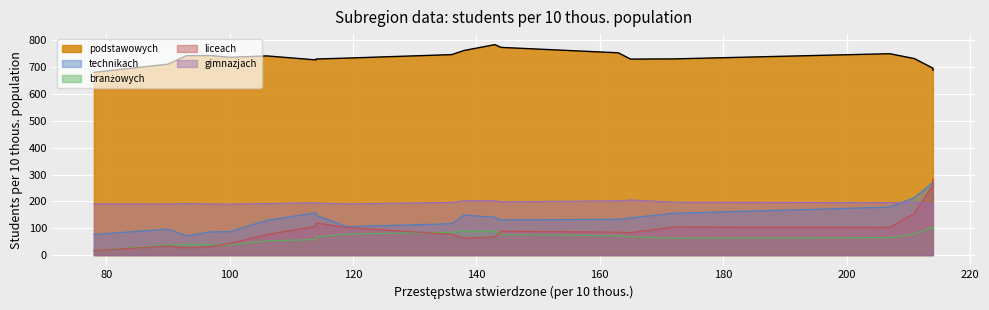

What is the approximate value of branżowych at ostrowski?

55.8